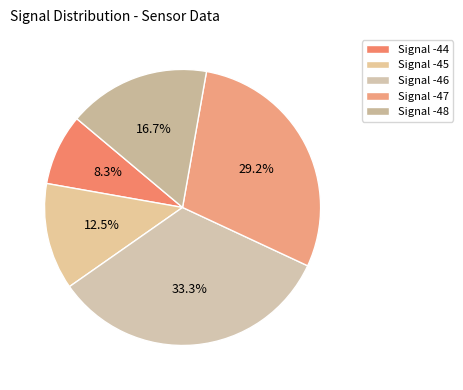

Rank the categories by value from highest to lowest.

Signal -46, Signal -47, Signal -48, Signal -45, Signal -44